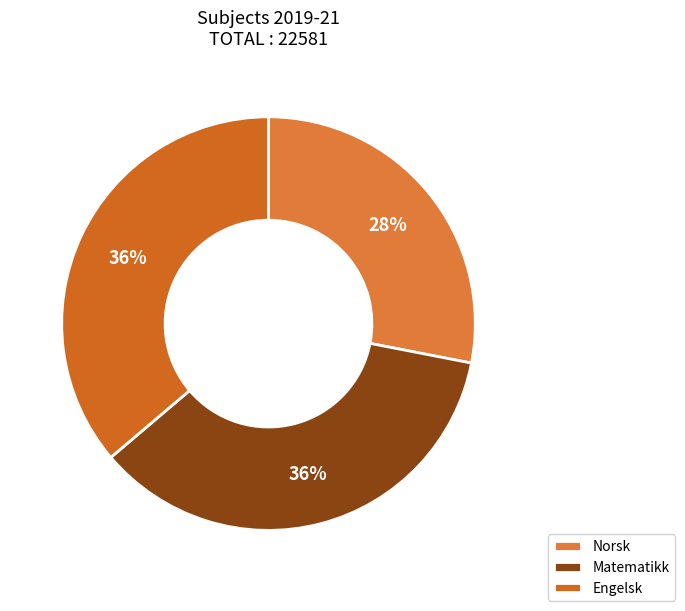

Is there any slice that represents more than half of the pie?

No